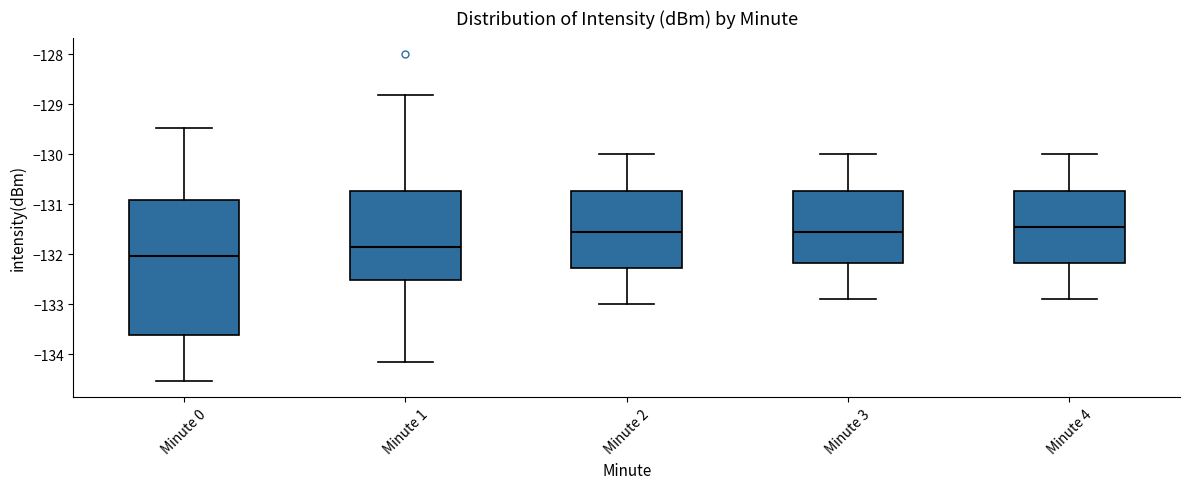

Reading left to right, read every box against the y-axis: the position of its median line, the range the box covers, and the ends of its whiskers. The values are not printed on the chart, so give them approximately, as read against the axis.

Minute 0: median -132.0, box -133.6 to -130.9, whiskers -134.5 to -129.5
Minute 1: median -131.8, box -132.5 to -130.7, whiskers -134.2 to -128.8
Minute 2: median -131.5, box -132.3 to -130.7, whiskers -133.0 to -130.0
Minute 3: median -131.5, box -132.2 to -130.7, whiskers -132.9 to -130.0
Minute 4: median -131.4, box -132.2 to -130.7, whiskers -132.9 to -130.0